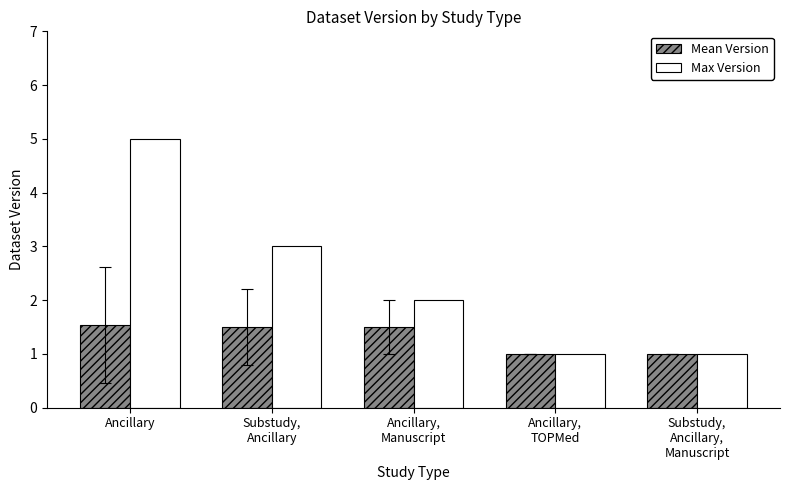

Rank the series by their maximum value, from lowest to highest.

Mean Version, Max Version